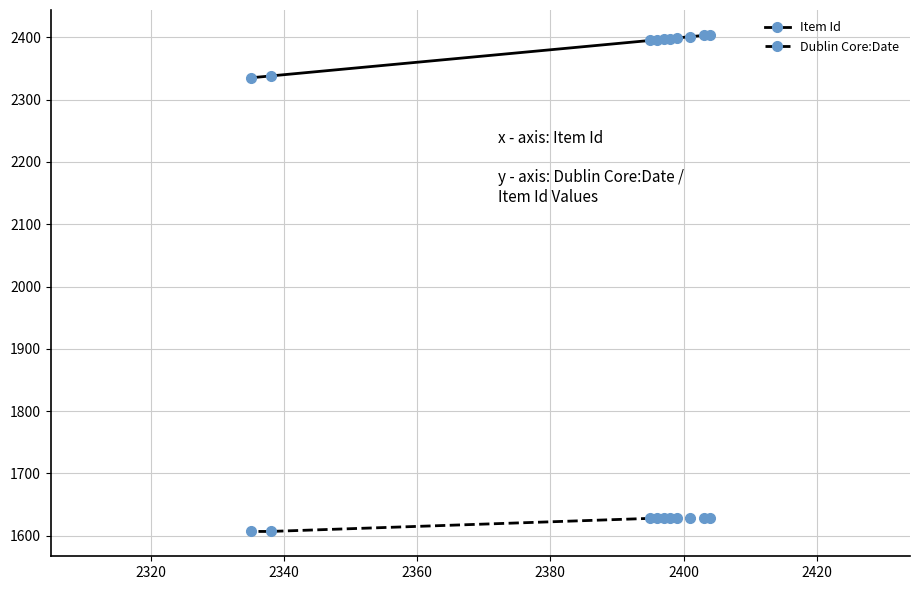

At how many categories does at least one series exceed 1690?

10